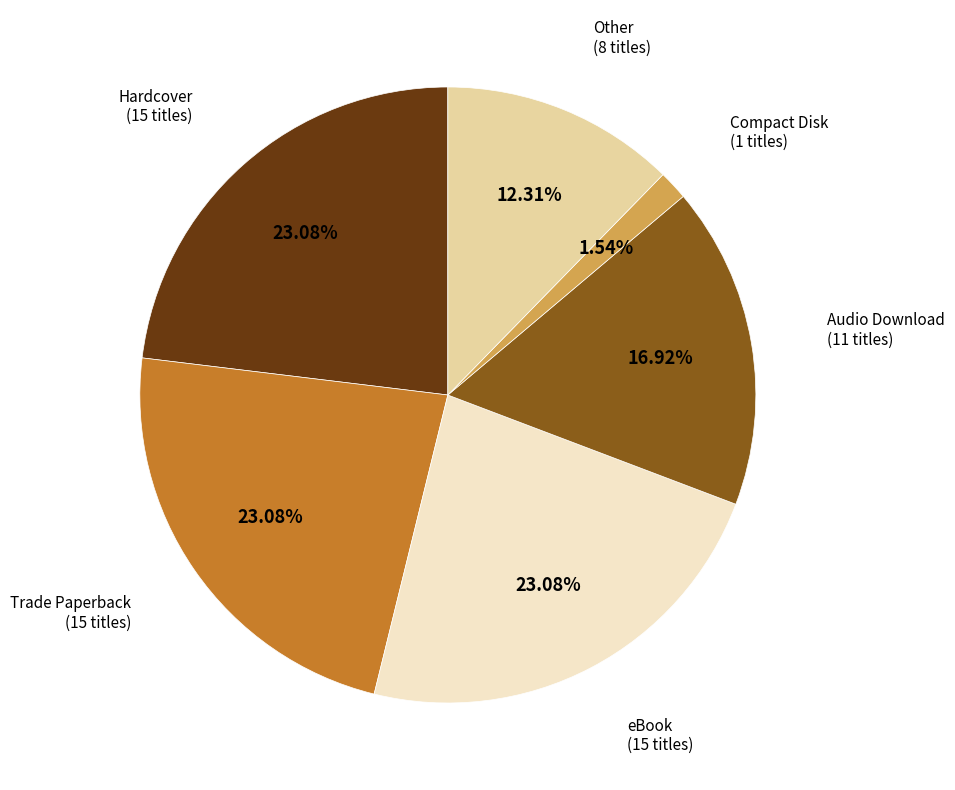

True or false: Other accounts for 3% of the total.

False